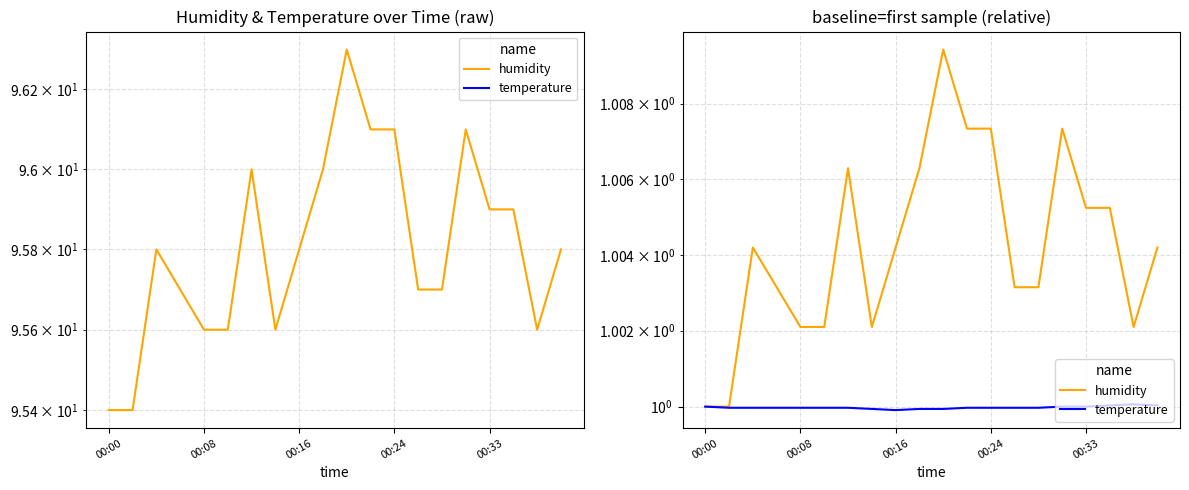

Count the temperature values in the range 0 to 1.

17